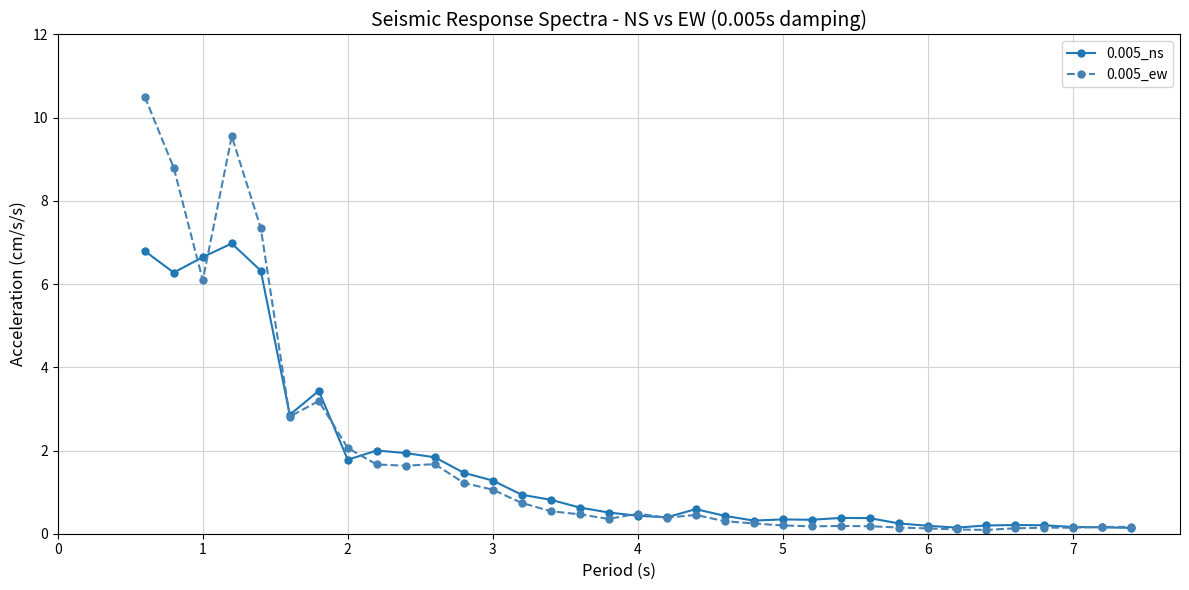

What are all the series names shown in the legend?

0.005_ns, 0.005_ew